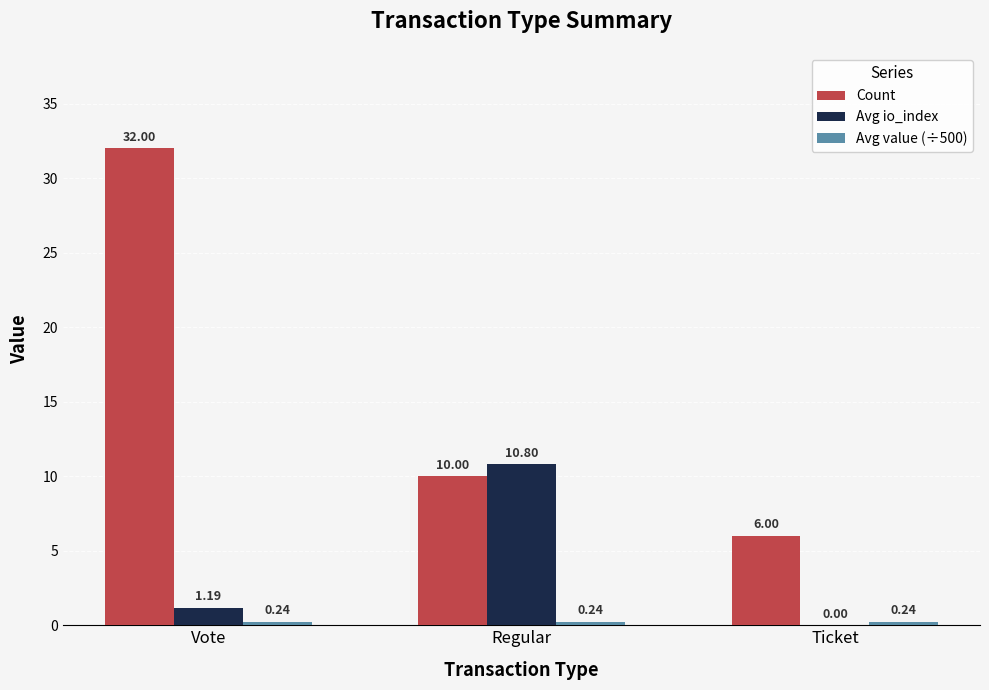

Between Vote and Ticket, which series saw the biggest shift?

Count